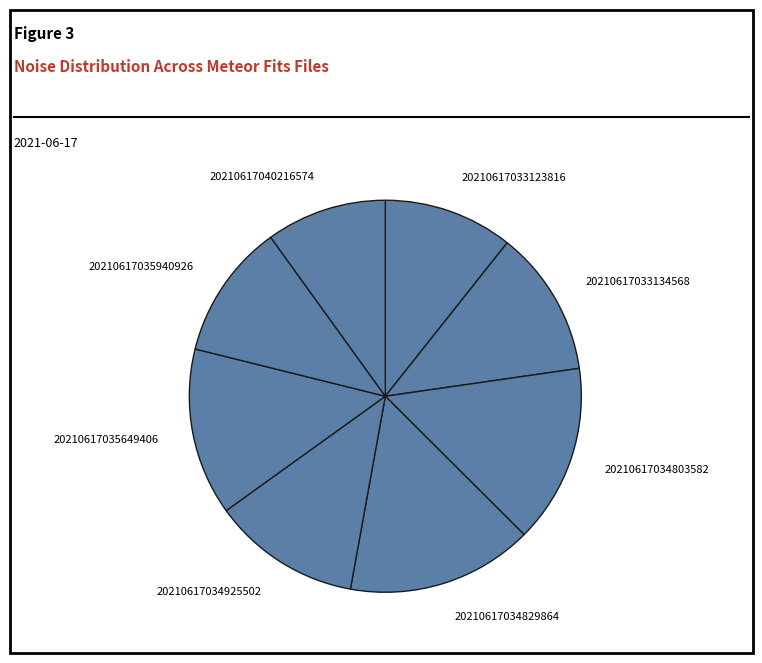

How many slices are in this pie chart?

8